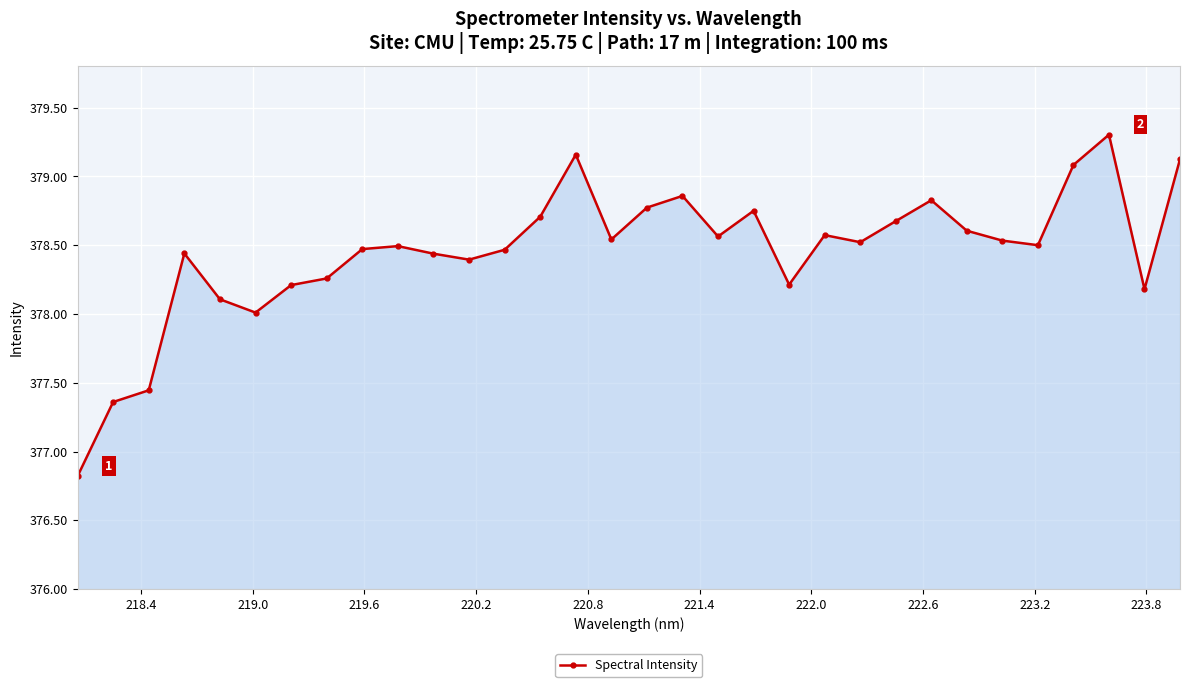

What is the value of the 19th point from the left?

378.6